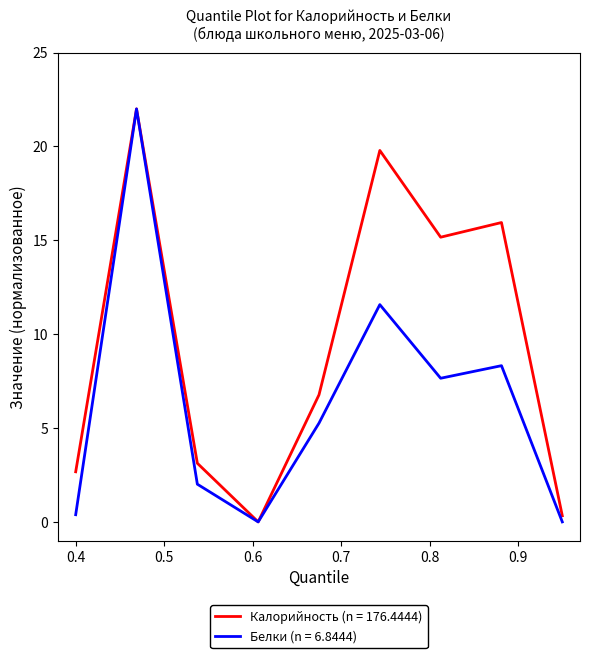

List the series in order of their overall mean, highest first.

Калорийность (n = 176.4444), Белки (n = 6.8444)